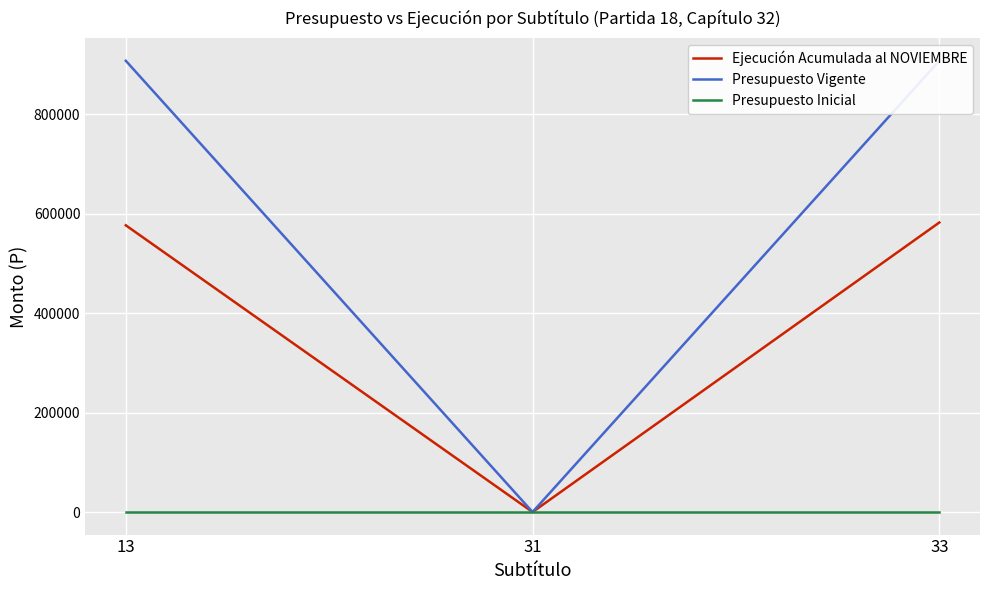

How many lines are shown in the chart?

3